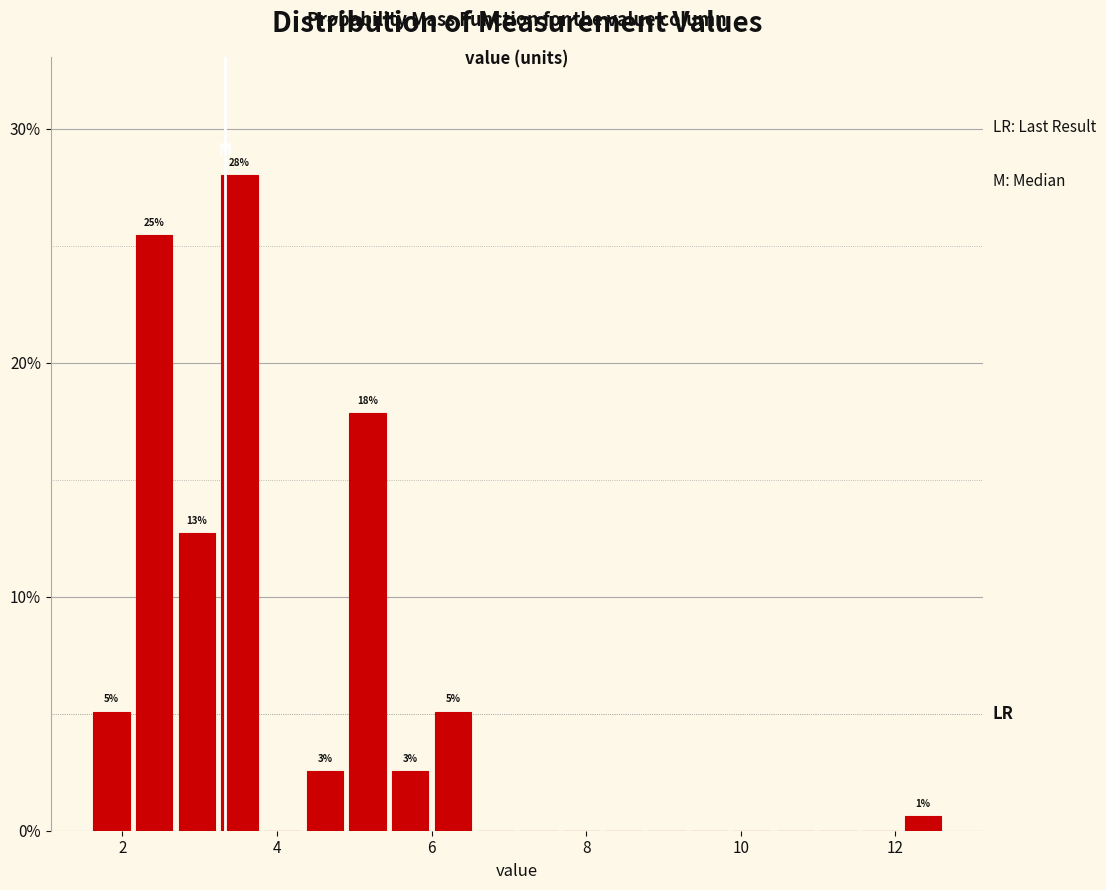

Around what value on the x-axis is the tallest bar? Give the approximate position of its centre, as read against the axis.

3.6